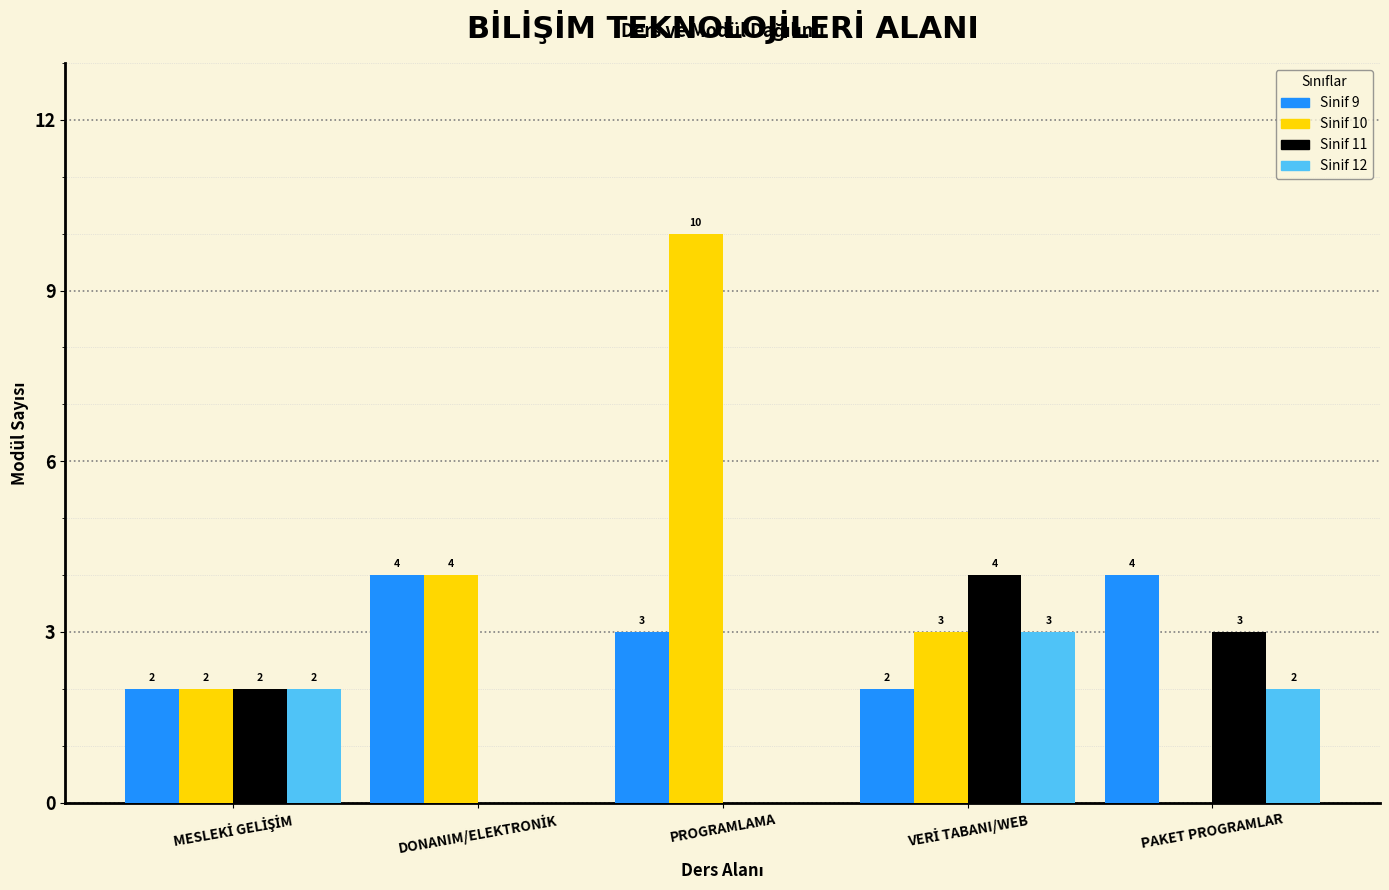

What is the sum of all Sinif 11 values?

9